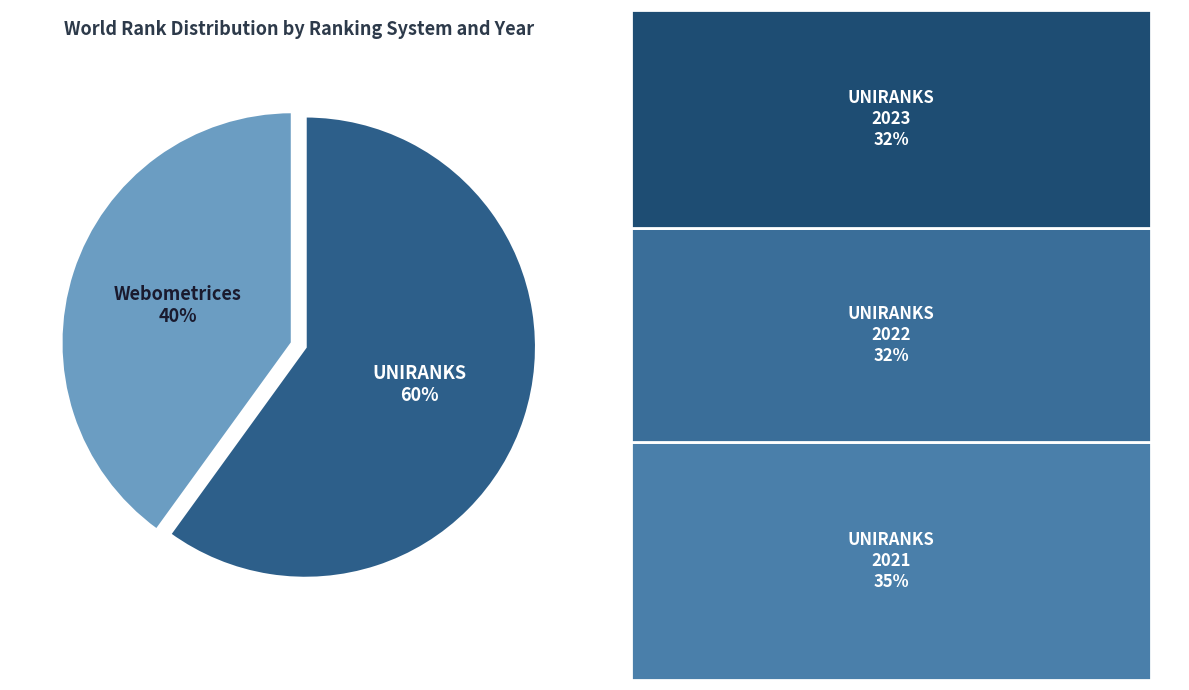

Which has a higher value, UNIRANKS or Webometrices?

UNIRANKS